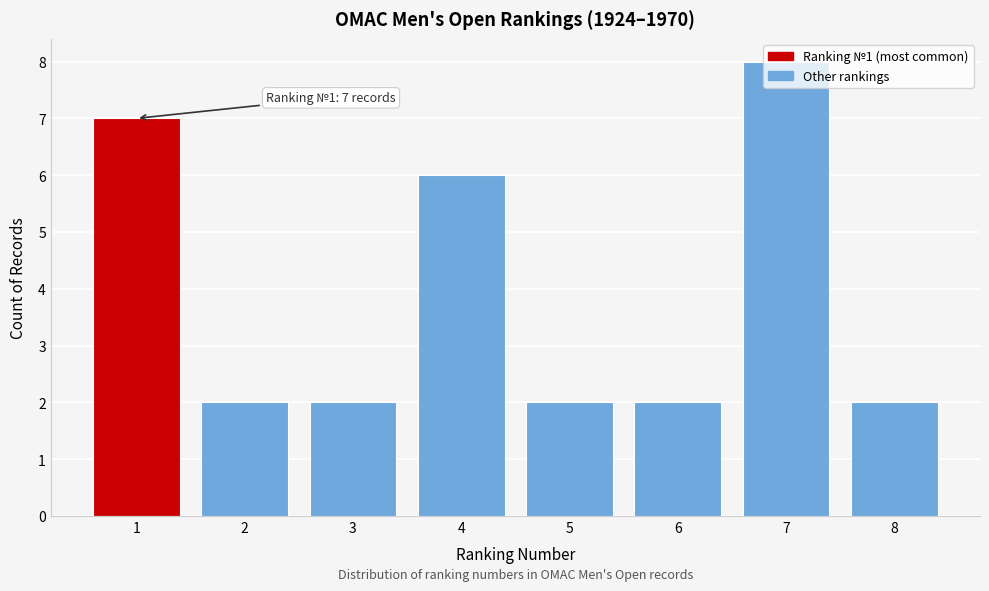

What is the change in value from 3 to 4?

+4